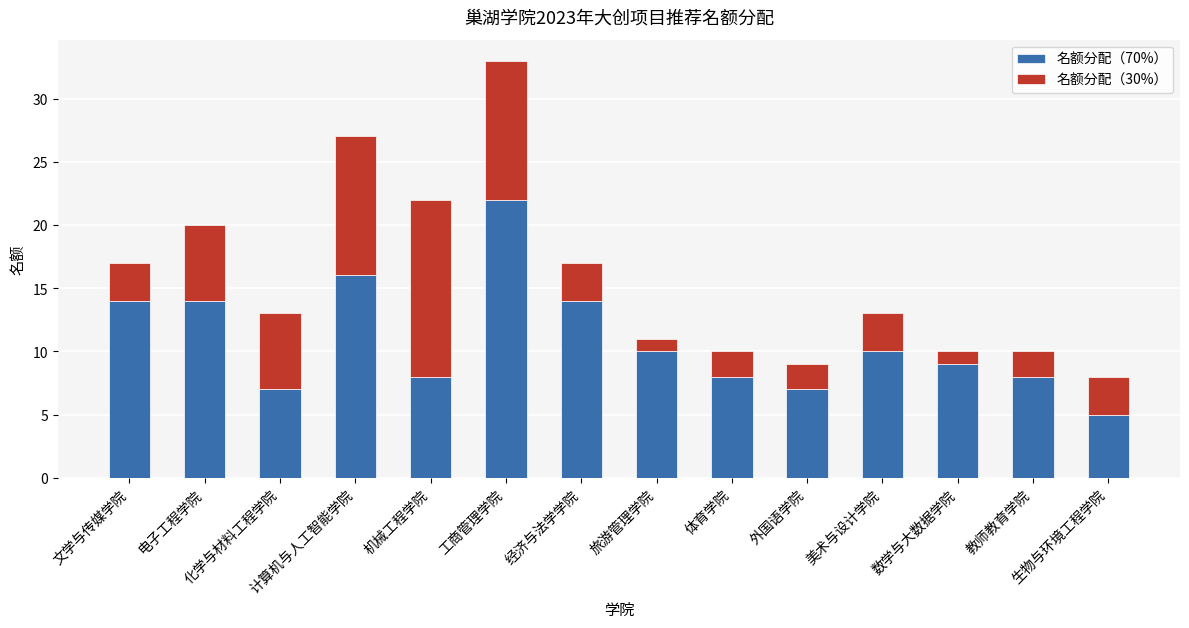

What is the maximum value for 名额分配（70%）?

22